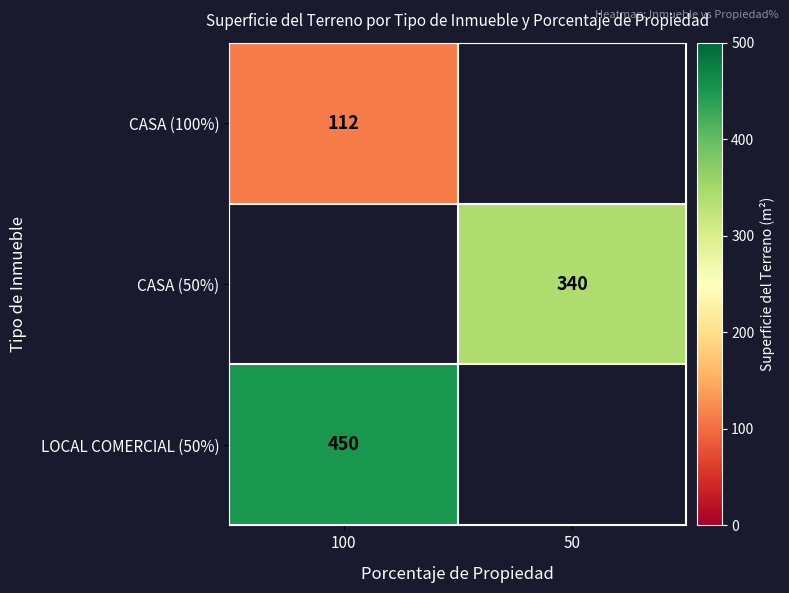

At how many categories does at least one series exceed 299?

2